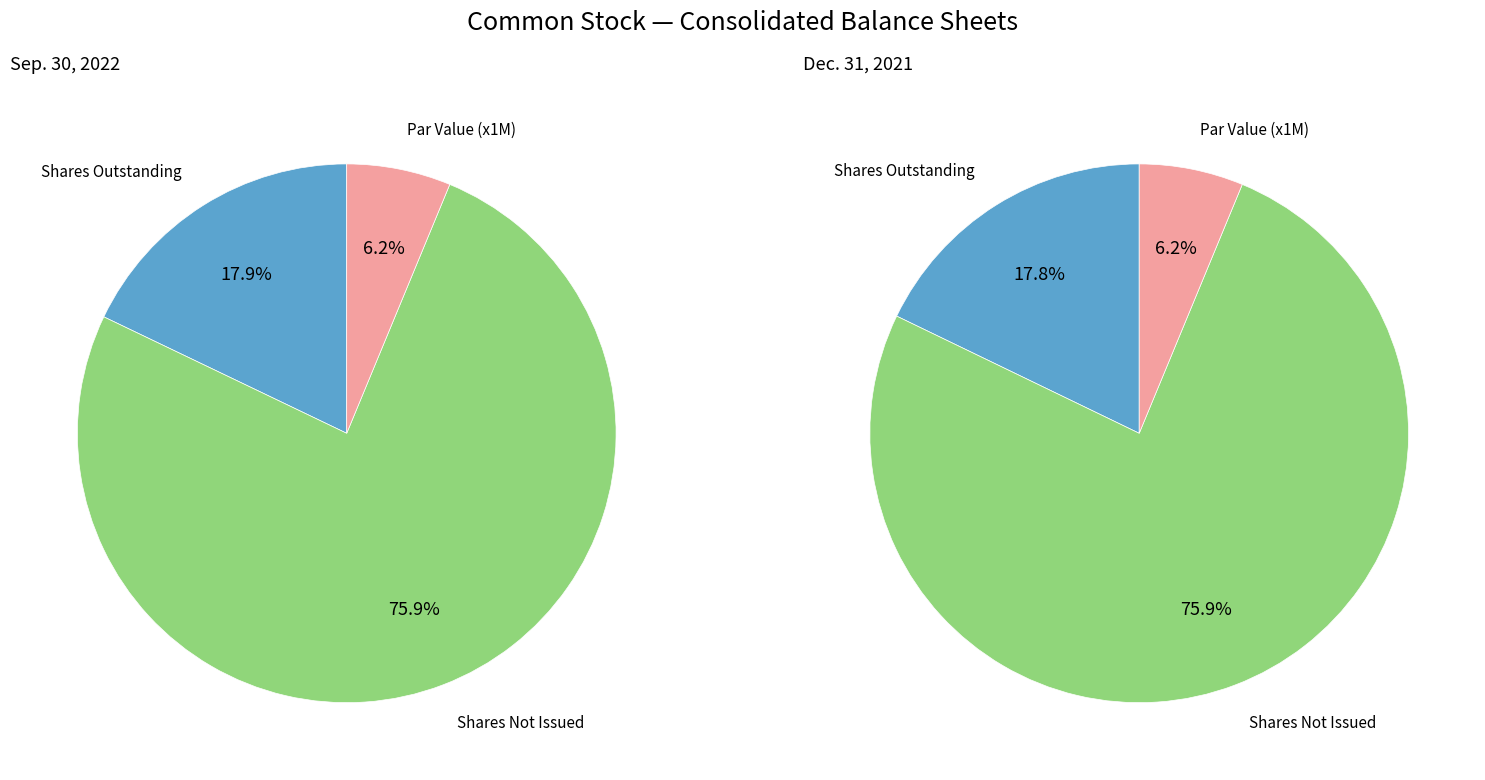

Rank the series at Shares issued from highest to lowest value.

Sep. 30, 2022, Dec. 31, 2021